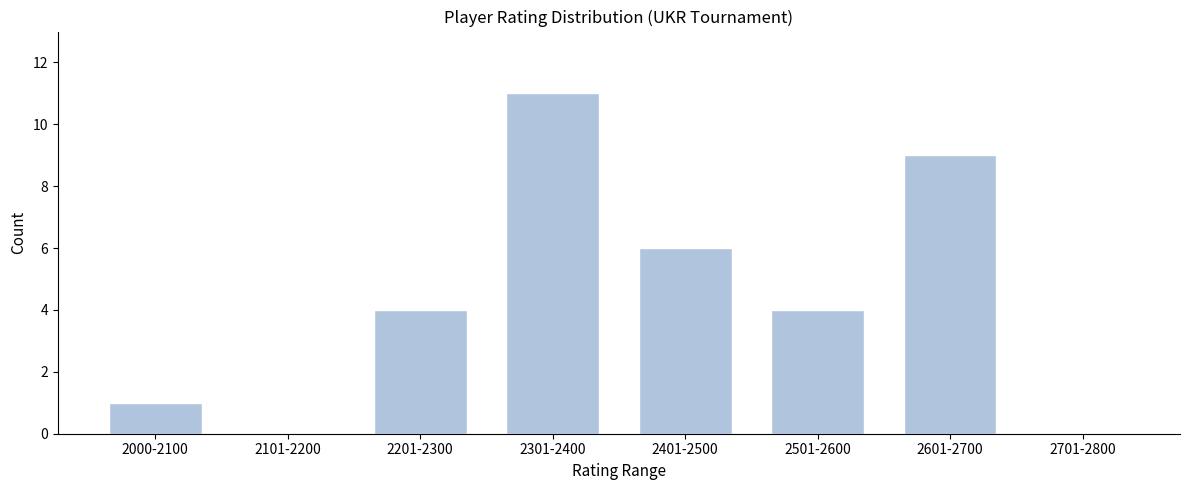

Reading left to right, list all the values displayed in this chart.

2000-2100=1	2101-2200=0	2201-2300=4	2301-2400=11	2401-2500=6	2501-2600=4	2601-2700=9	2701-2800=0